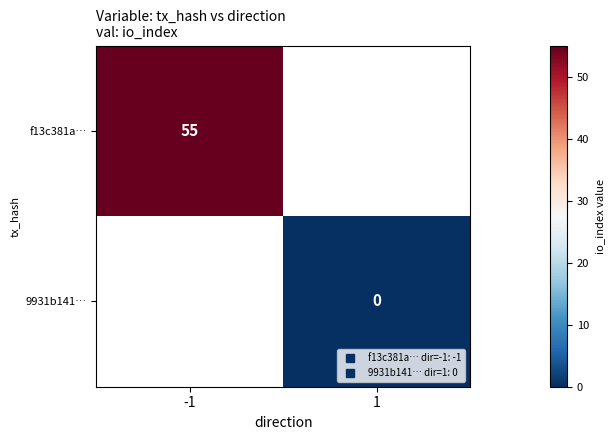

At -1, list the series in order from smallest to largest.

f13c381a…, 9931b141…